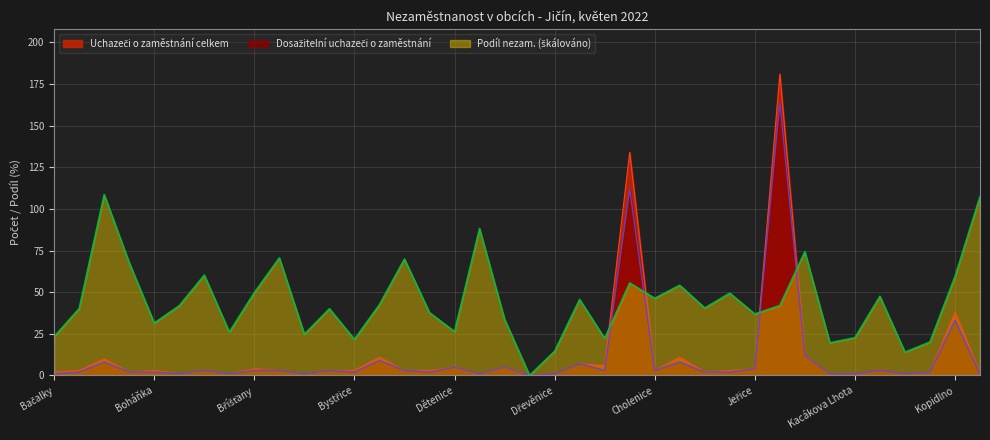

Where is Uchazeči o zaměstnání celkem nearest to the value 90?

Hořice